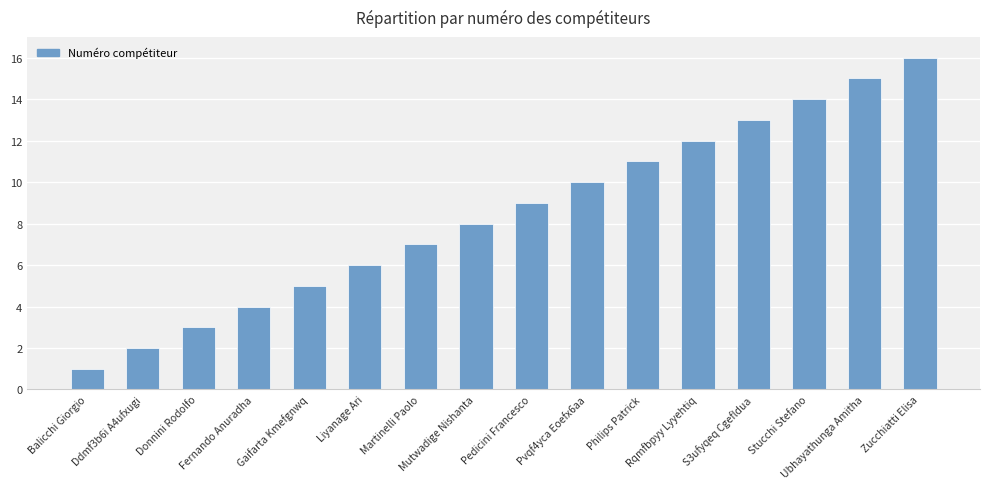

Reading left to right, list all the values displayed in this chart.

1	2	3	4	5	6	7	8	9	10	11	12	13	14	15	16